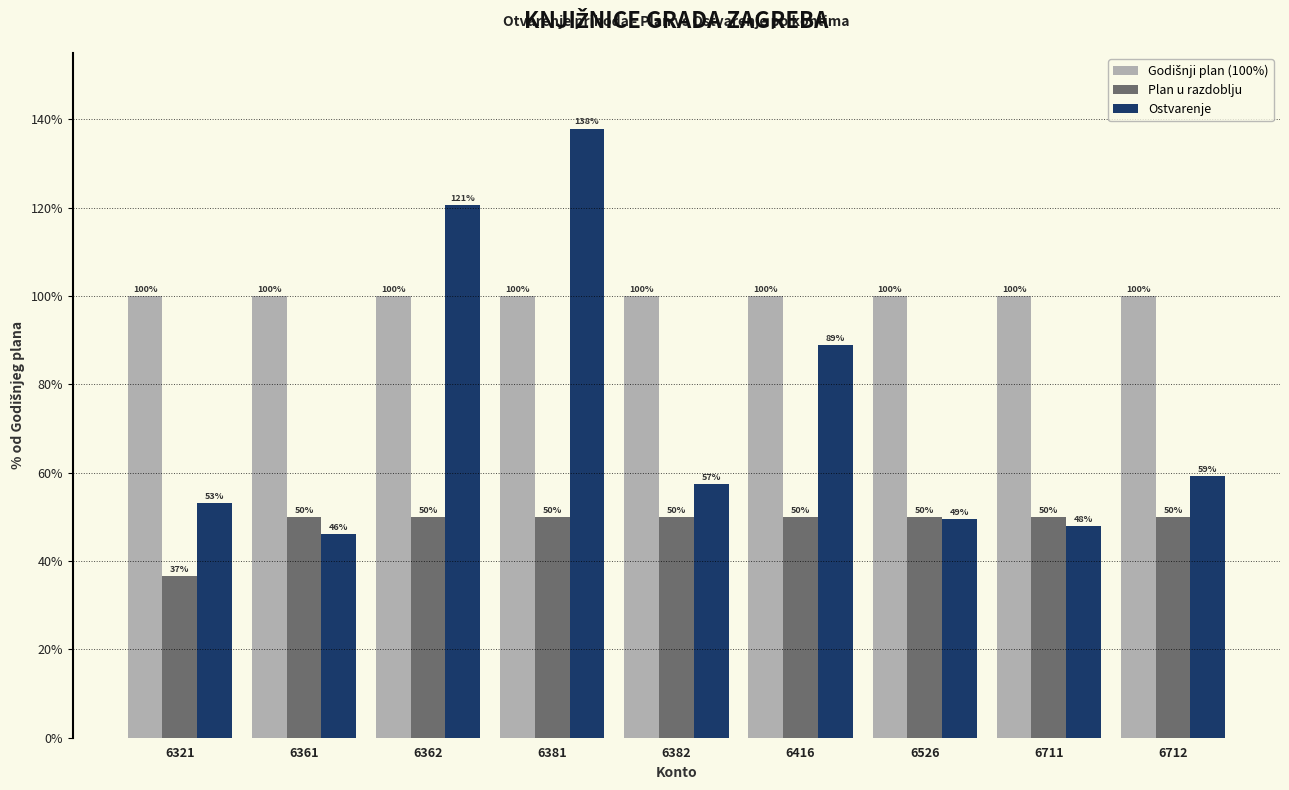

Does the chart contain any negative values?

No